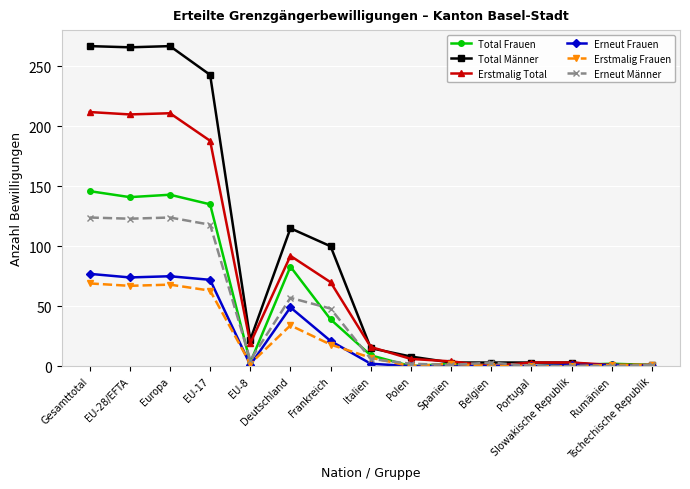

Is the value of Erneut Männer at Polen greater than the value of Erstmalig Total at Deutschland?

No